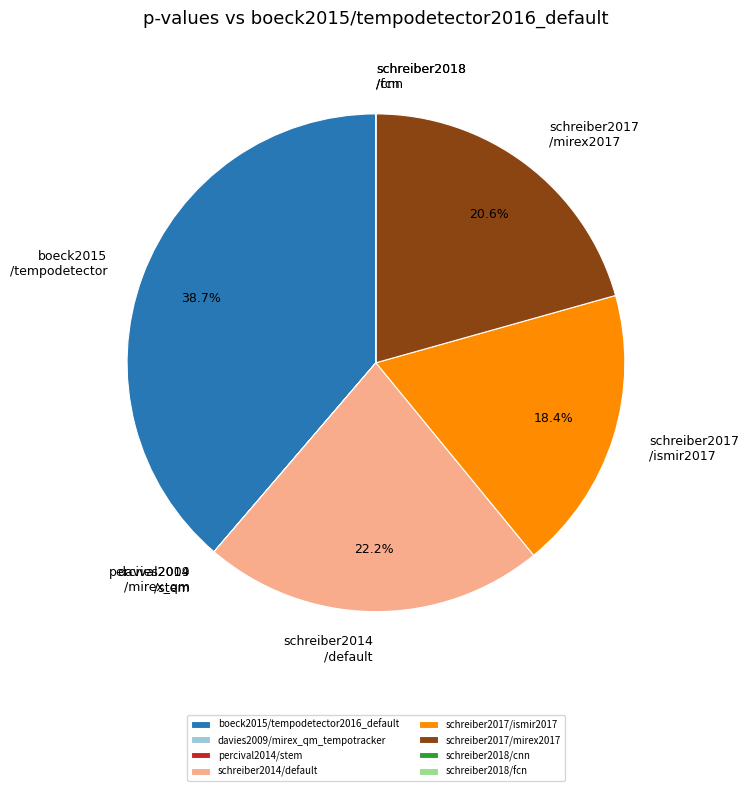

Which has a higher value, boeck2015/tempodetector2016_default or schreiber2014/default?

boeck2015/tempodetector2016_default